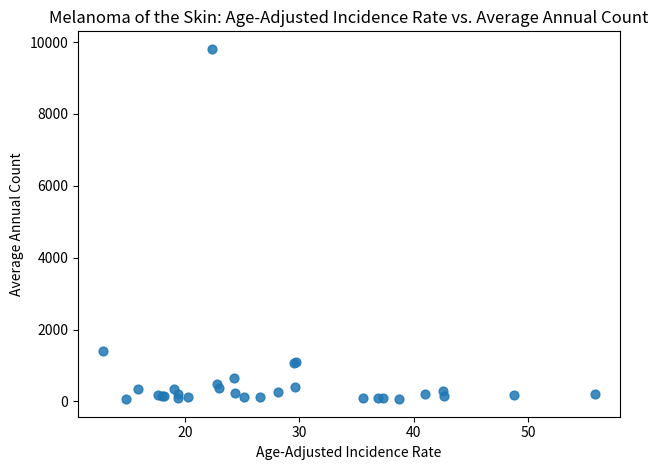

What Y value in the scatter plot is closest to 4936?

1405